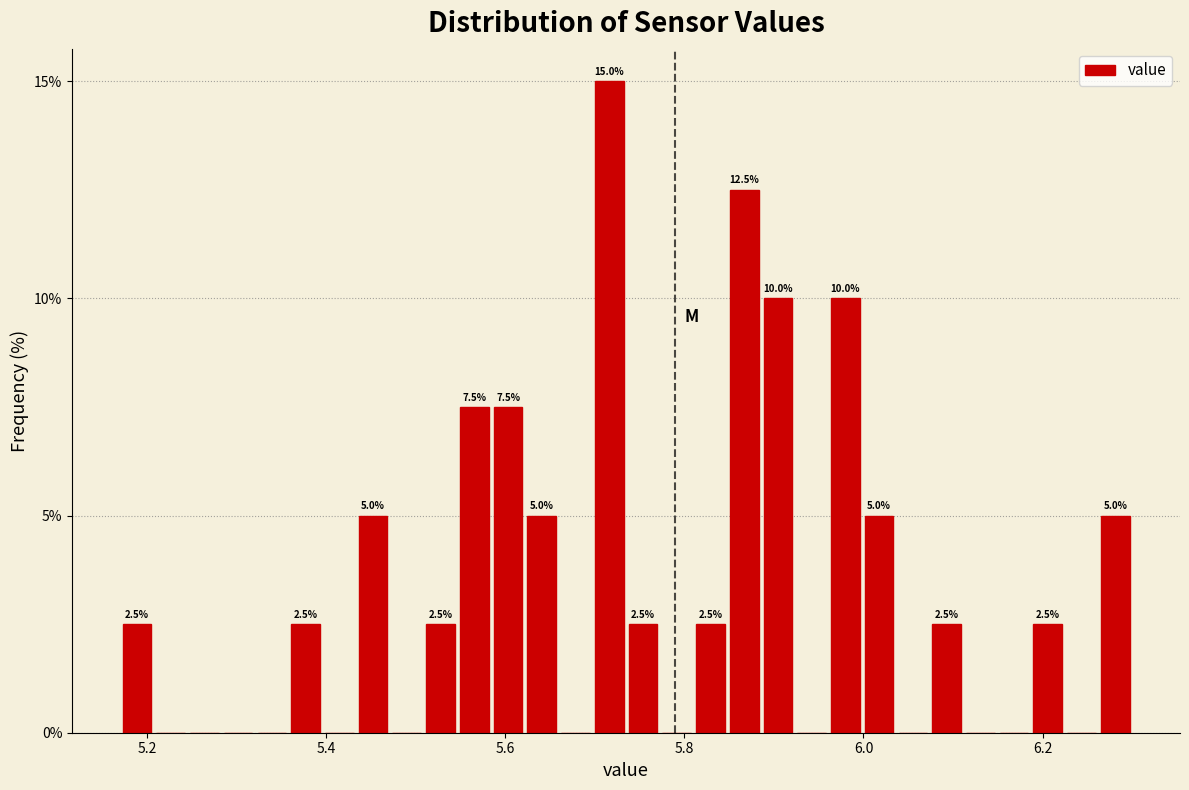

Around what value on the x-axis is the tallest bar? Give the approximate position of its centre, as read against the axis.

5.72